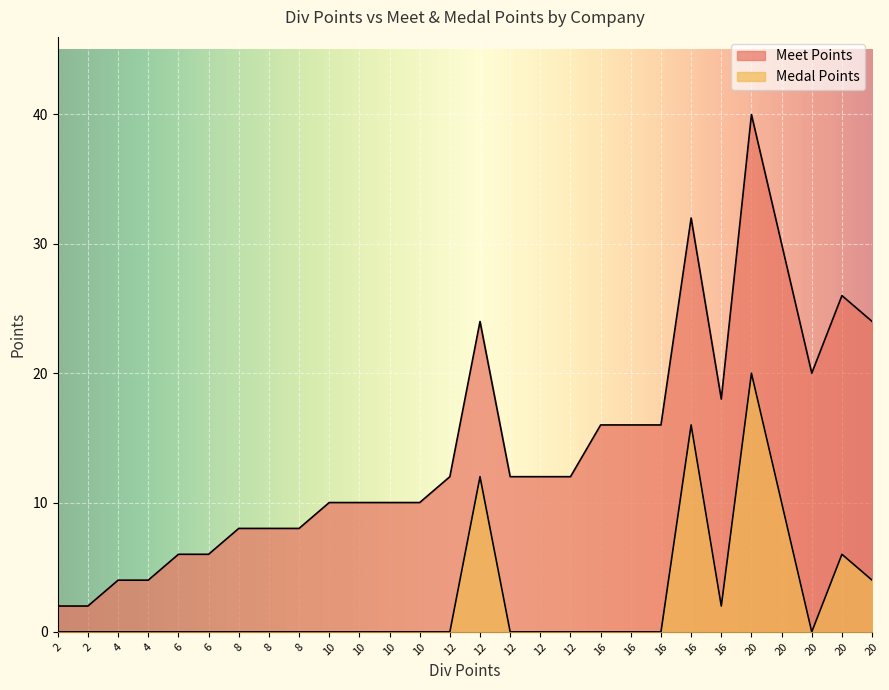

True or false: Meet Points has more than 2 interior local peaks.

True